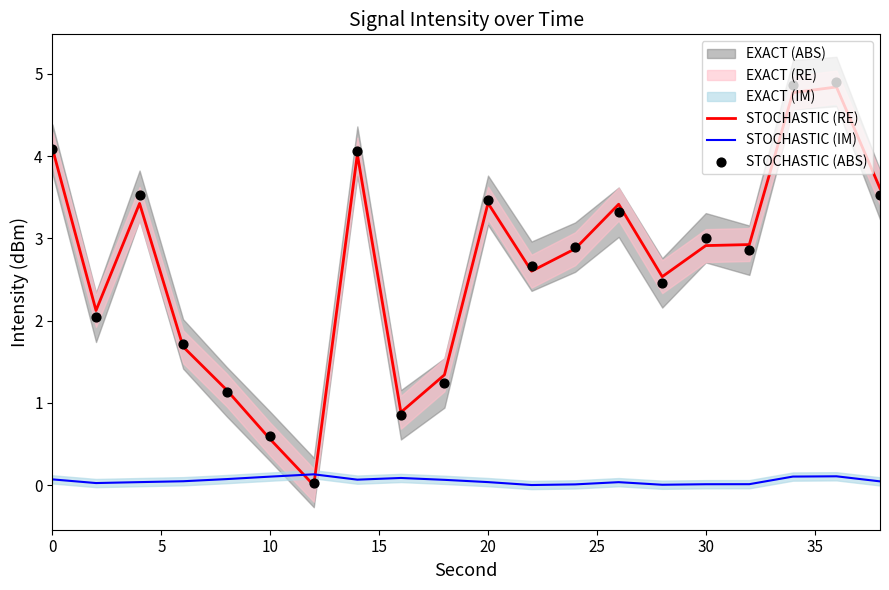

What is the total value across all series at 11?

5.3